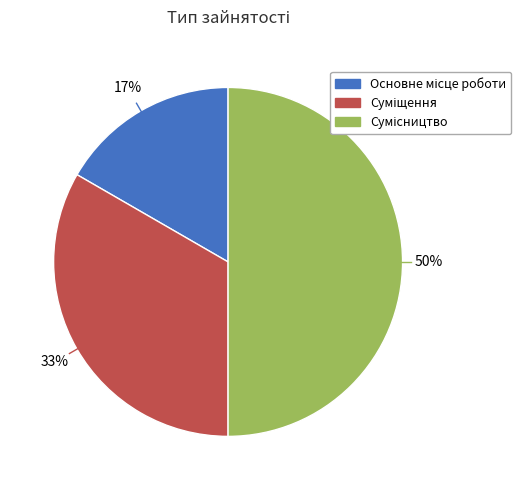

To the nearest percent, what is the difference between the largest and smallest slice percentages?

33%